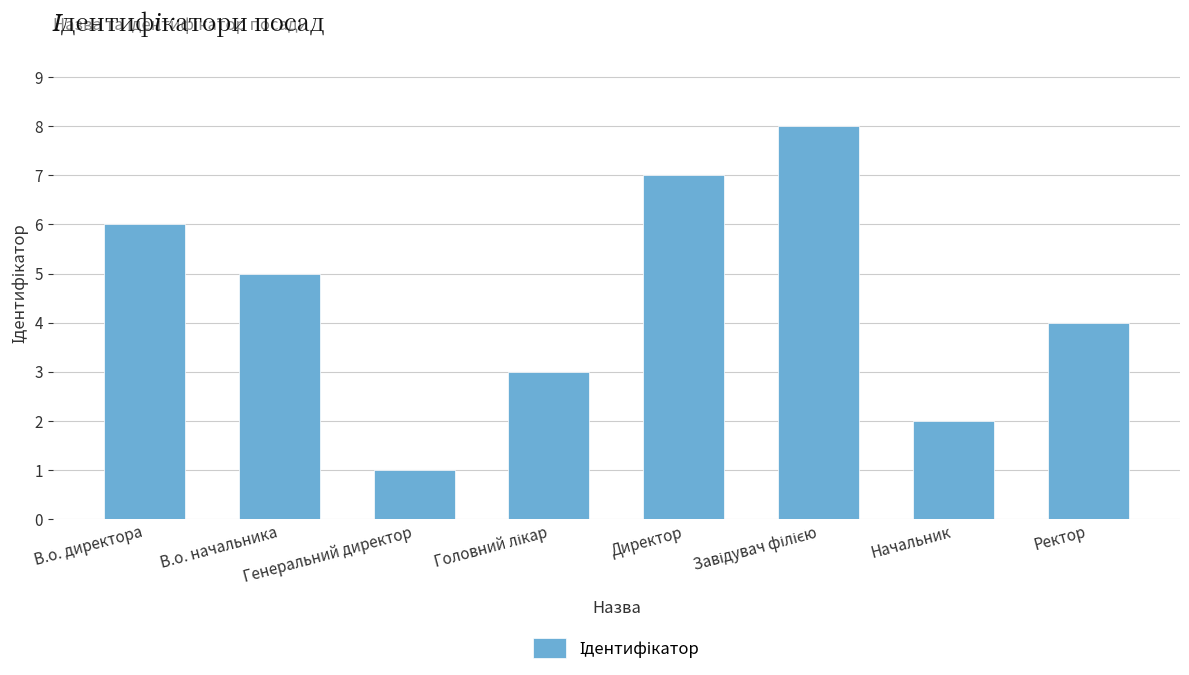

What is the label of the 1st bar from the left?

В.о. директора